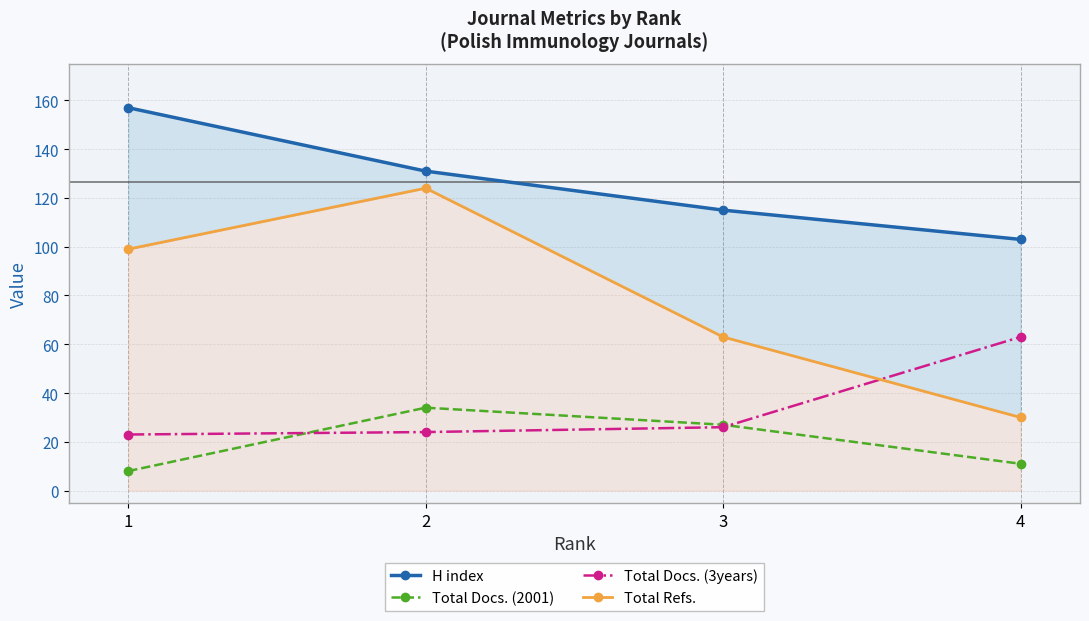

At which label does Total Docs. (3years) reach its peak?

4